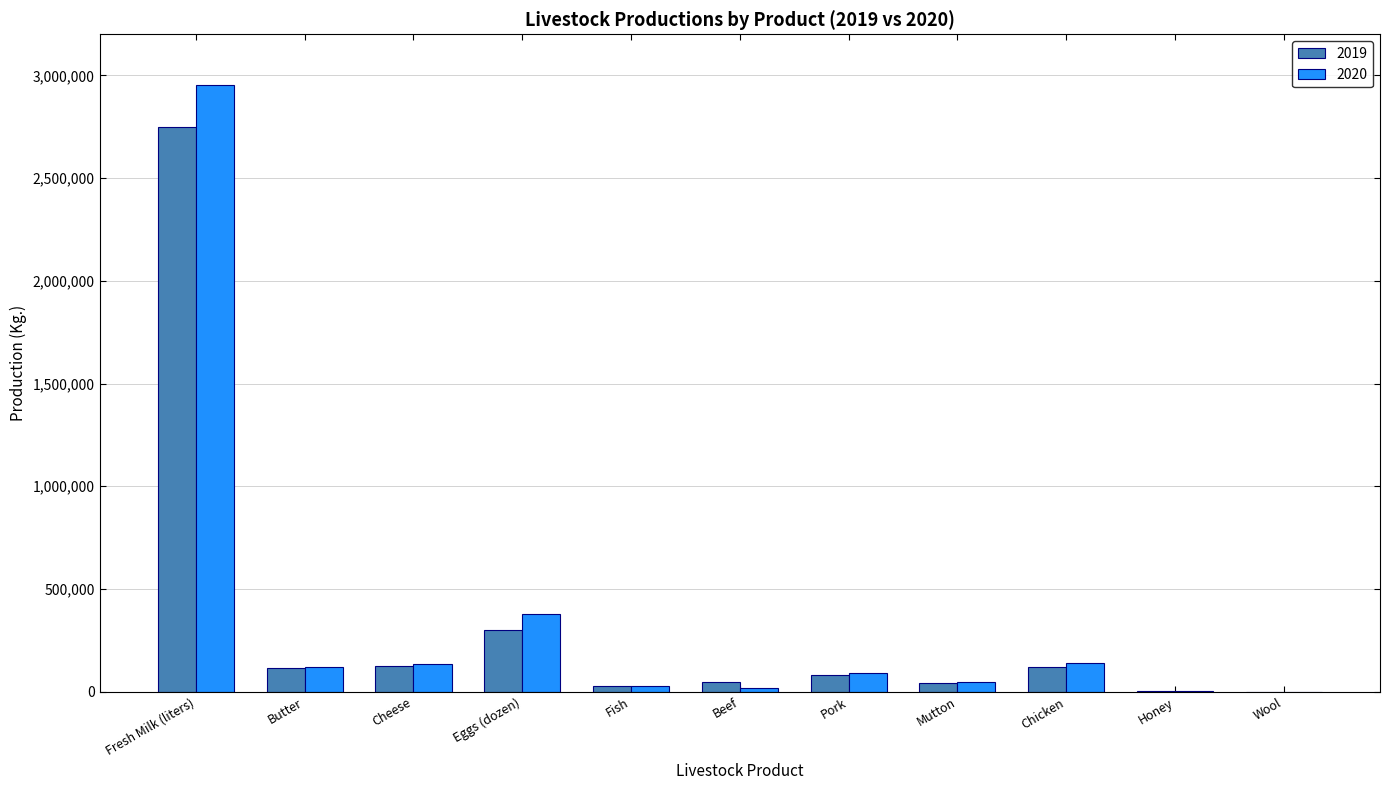

How many categories are shown in the chart?

11